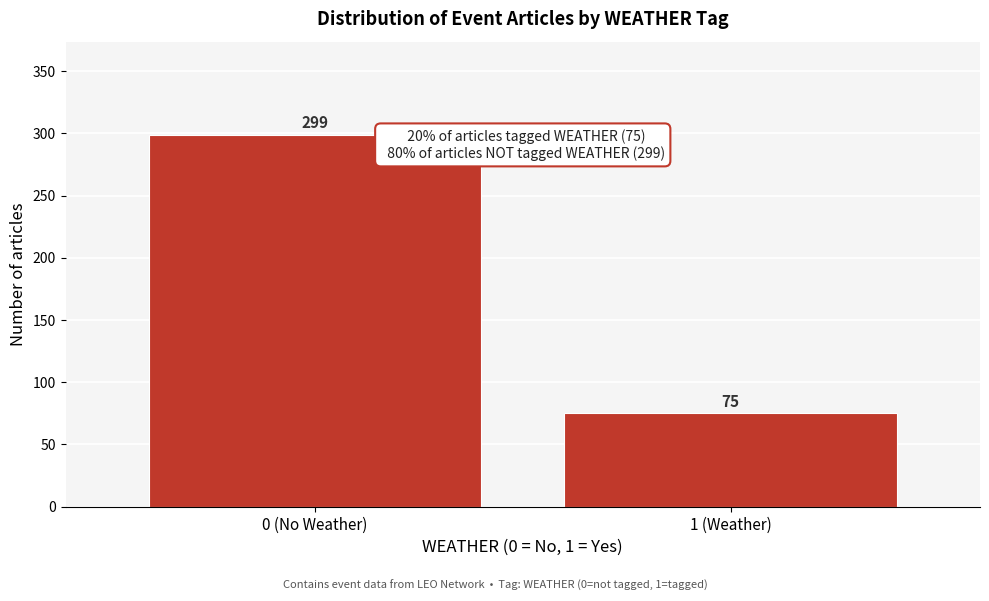

Reading left to right, what are all the values shown in this chart?

299	75